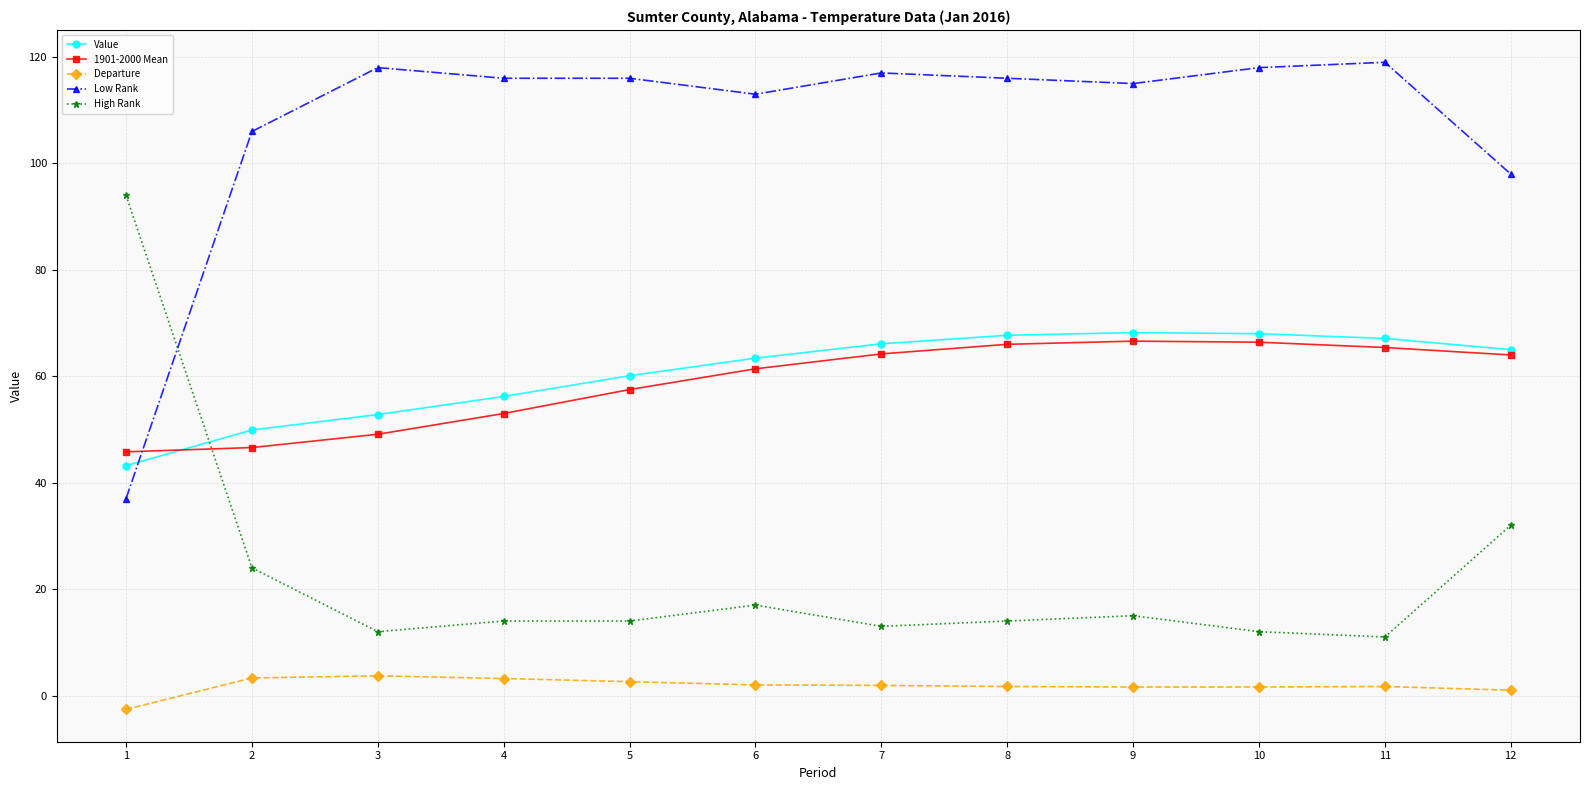

What is the sum of the Value values at 12 and 2?

114.9